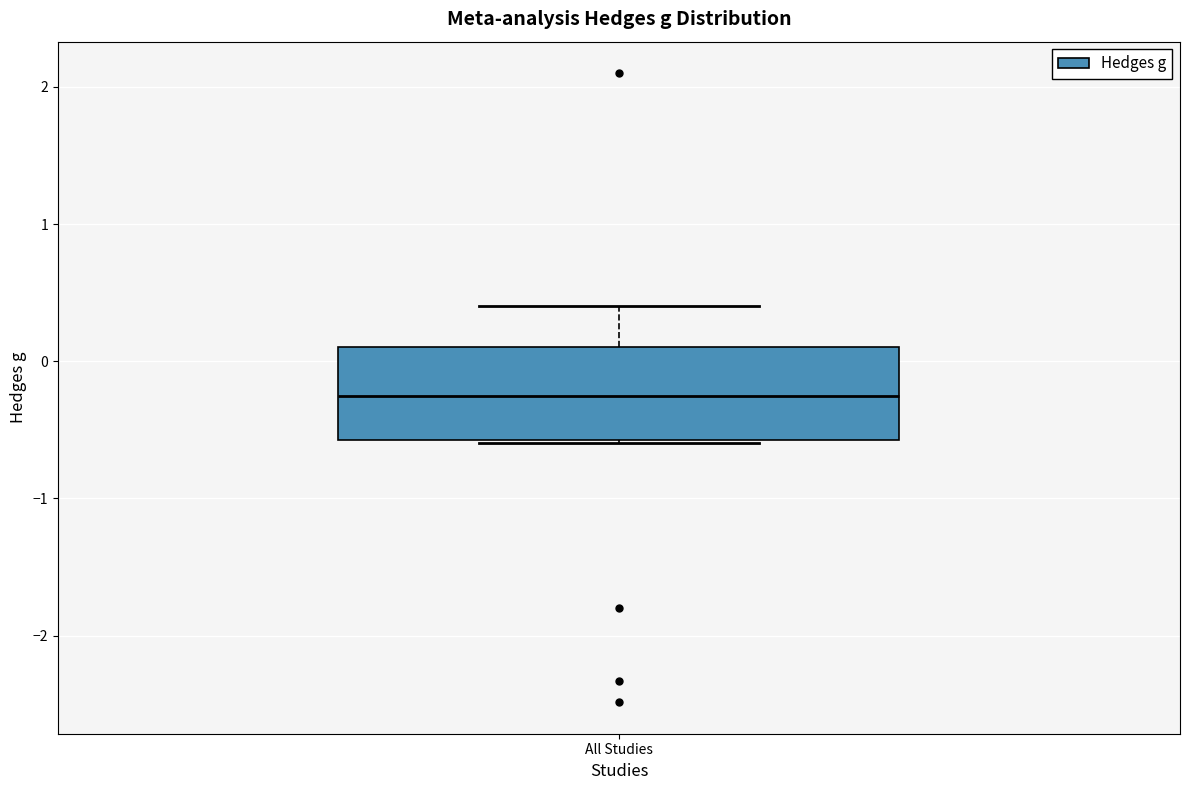

Read this box plot against the y-axis: the position of the median line, the range covered by the box, and the ends of both whiskers. The values are not printed on the chart, so give them approximately, as read against the axis.

median -0.3, box -0.6 to 0.1, whiskers -0.6 to 0.4